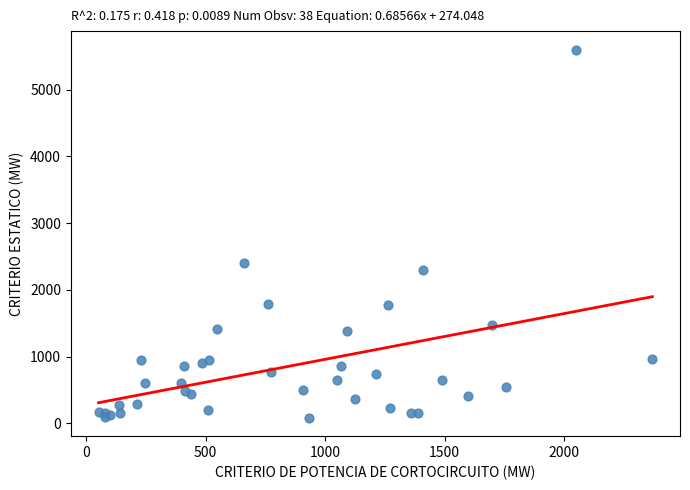

What Y value in the scatter plot is closest to 2842?

2405.7